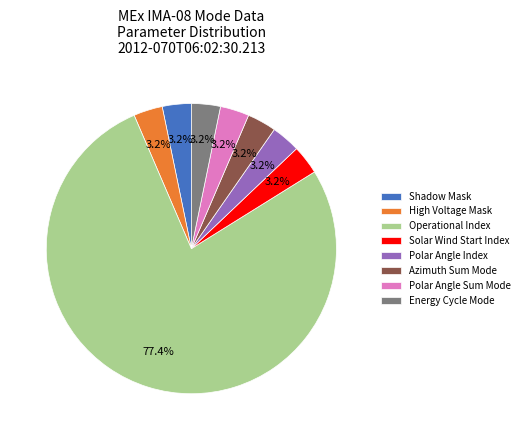

Which category has the biggest portion of the pie?

Operational Index